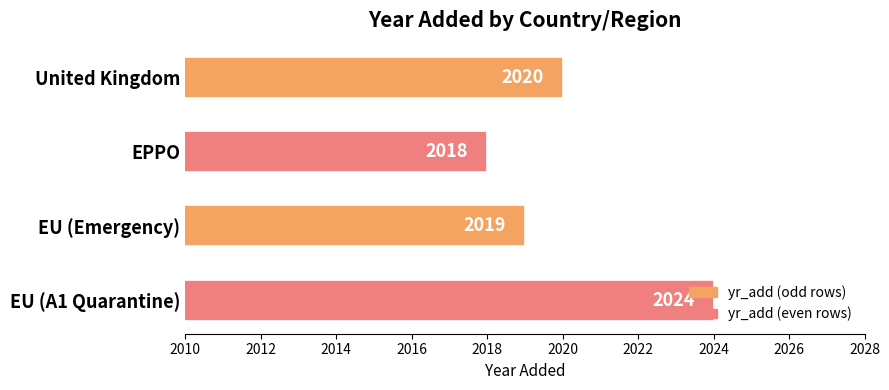

What is the ratio of the value at EU (Emergency) to the value at EU (A1 Quarantine)?

1.0